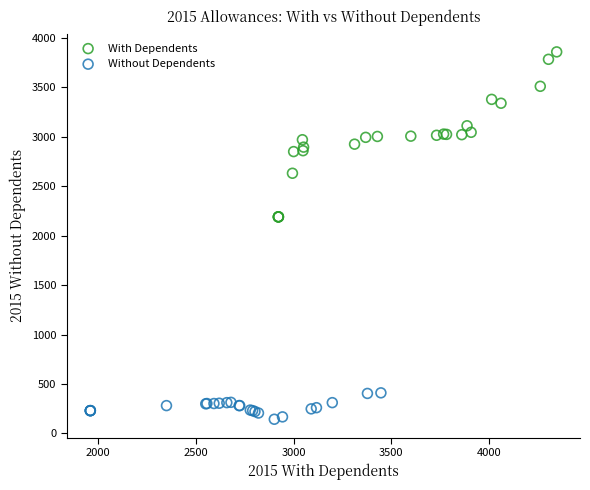

What are all the series names shown in the legend?

With Dependents, Without Dependents